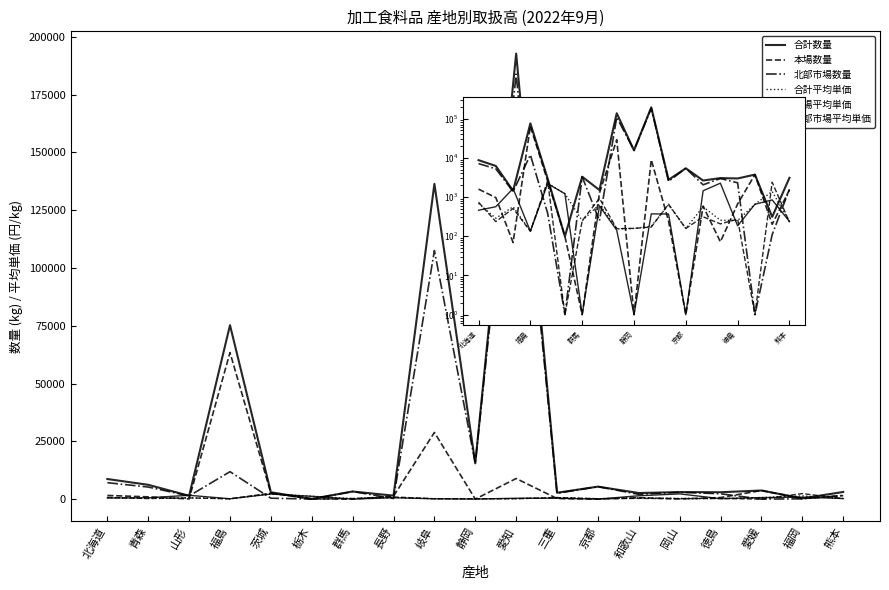

True or false: 北部市場平均単価 has more than 2 interior local peaks.

True